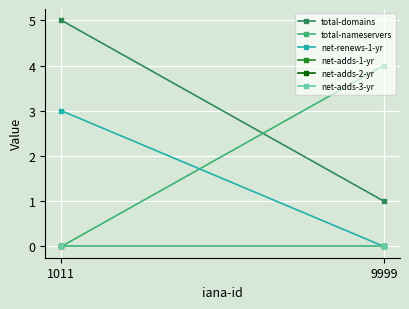

Reading left to right, transcribe all the data shown in this chart.

total-domains: 1011=5	9999=1
total-nameservers: 1011=0	9999=4
net-renews-1-yr: 1011=3	9999=0
net-adds-1-yr: 1011=0	9999=0
net-adds-2-yr: 1011=0	9999=0
net-adds-3-yr: 1011=0	9999=0